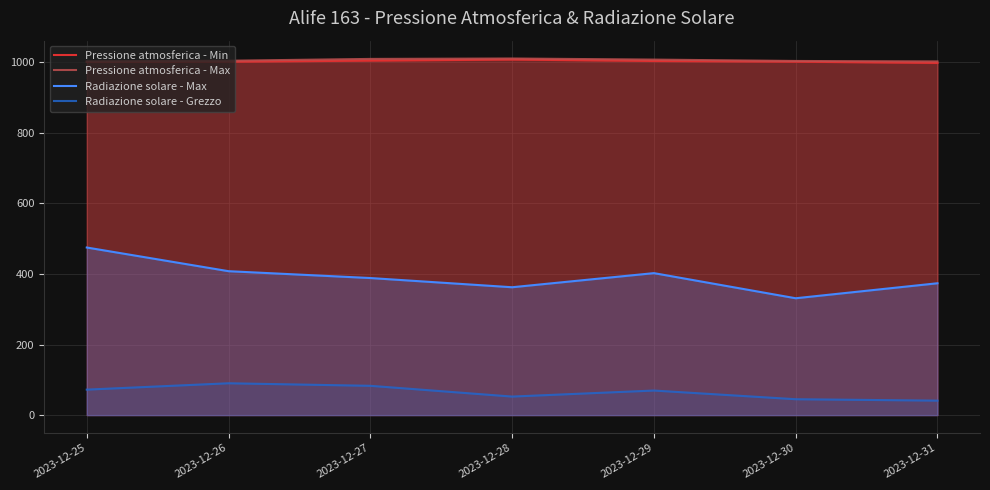

True or false: Radiazione solare - Max and Radiazione solare - Grezzo cross at least once.

False